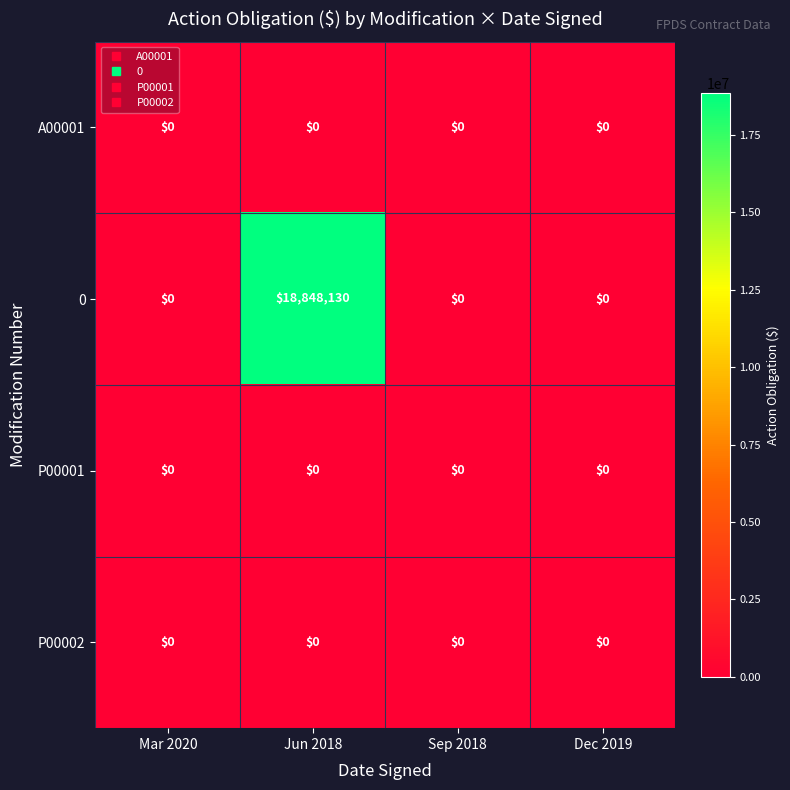

At which label does 0 reach its peak?

Jun 2018